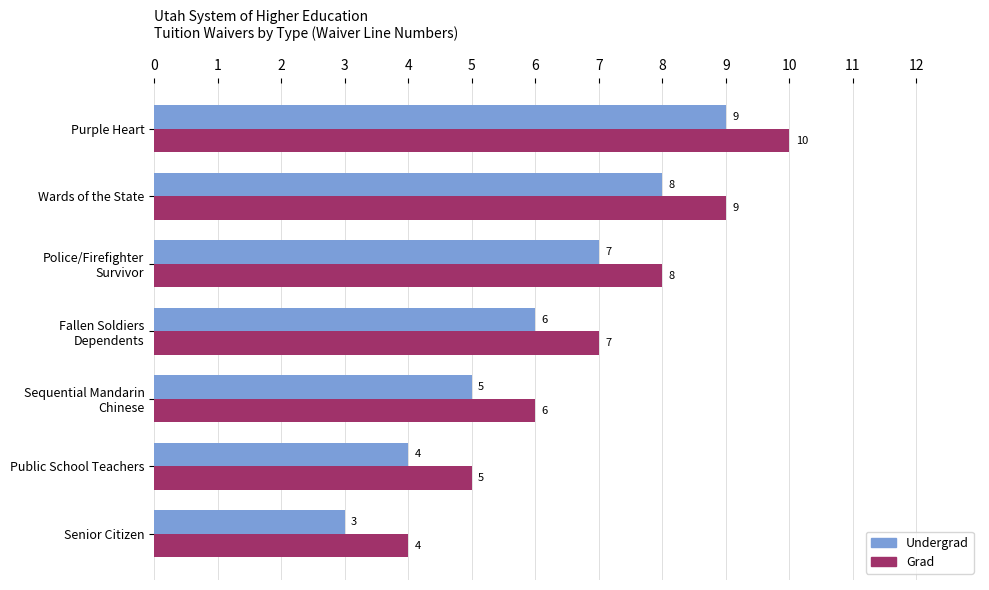

At which category does the chart reach its peak across all series?

Purple Heart